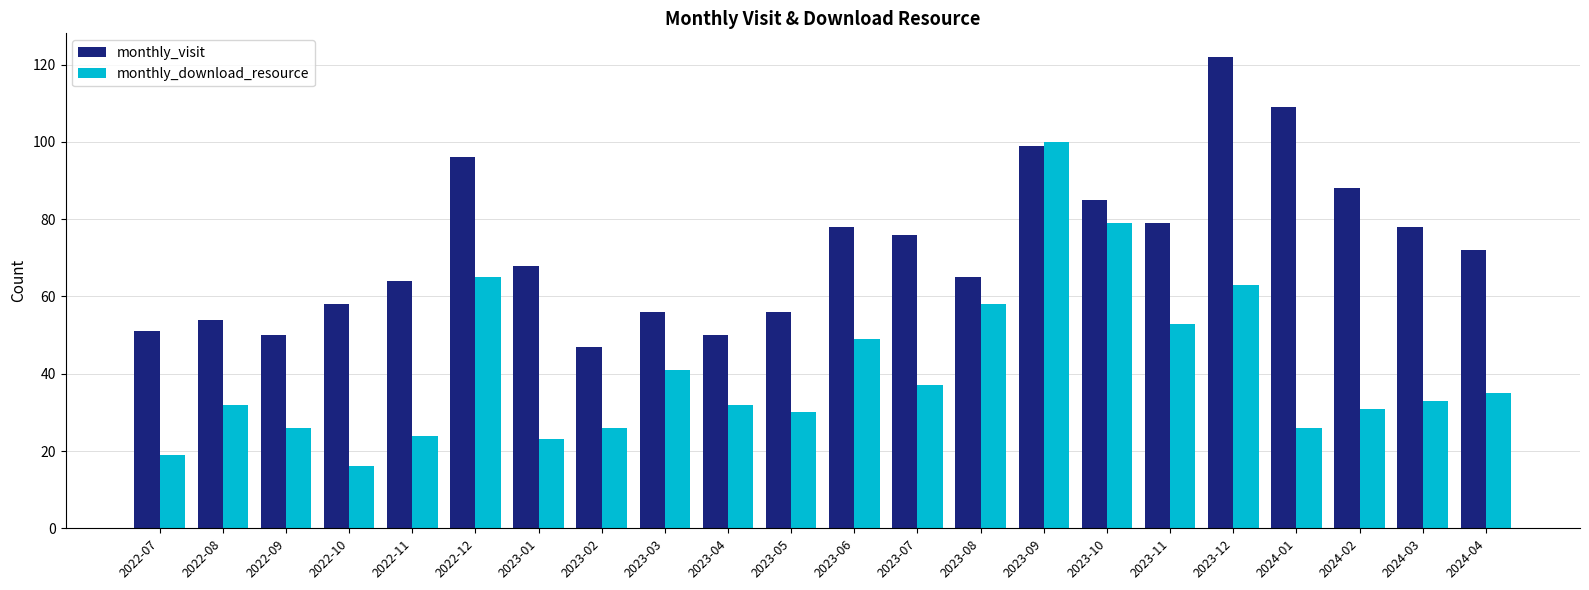

What is the minimum value for monthly_visit?

47